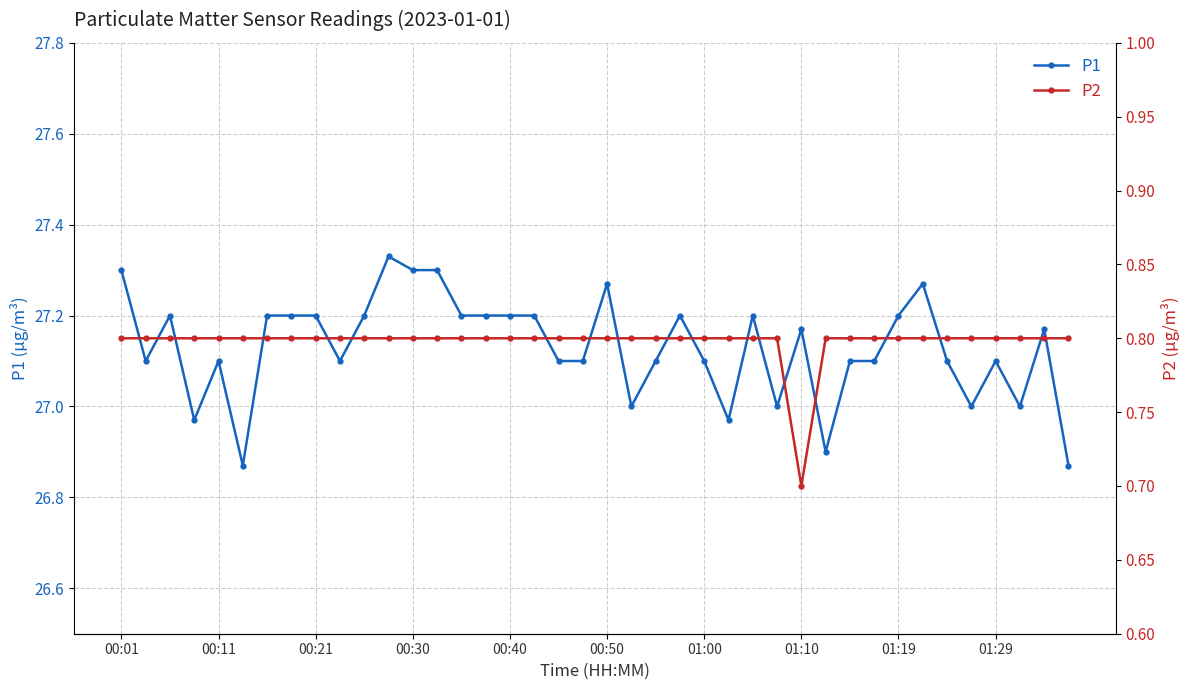

What is the highest value of the P2 series?

0.8